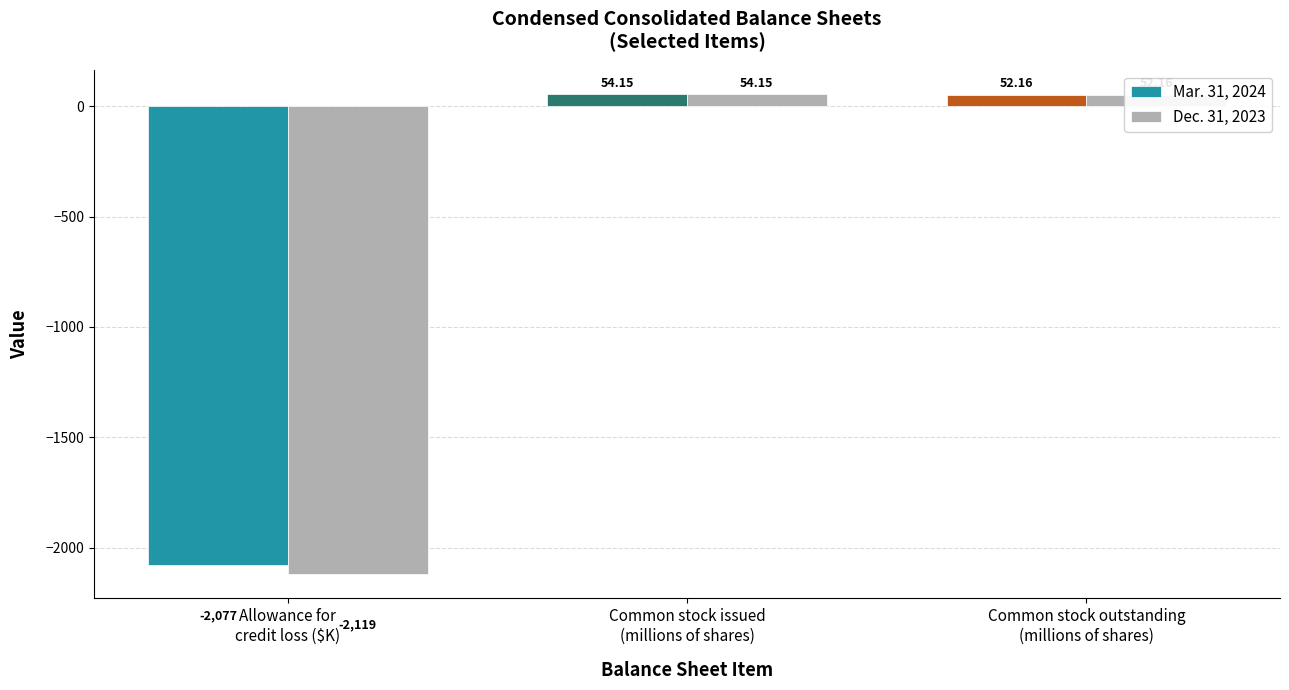

What is the value of the Dec. 31, 2023 bar at the 3rd from the left?

52.2